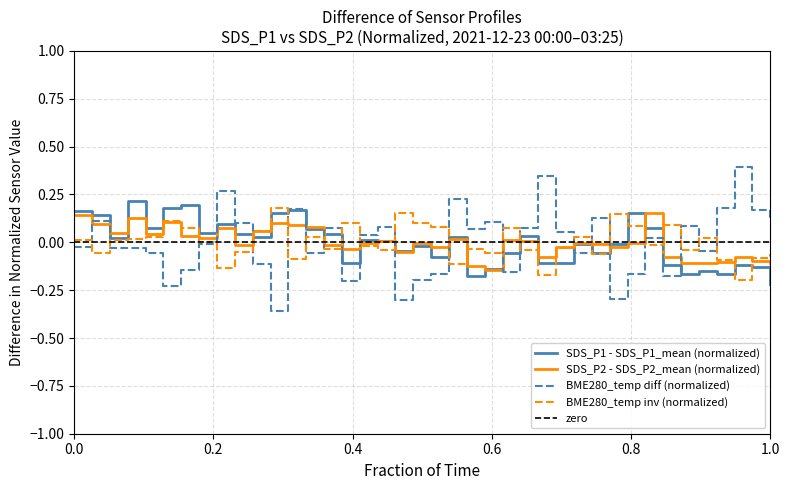

What is the highest value of the BME280_temp diff (normalized) series?

0.4